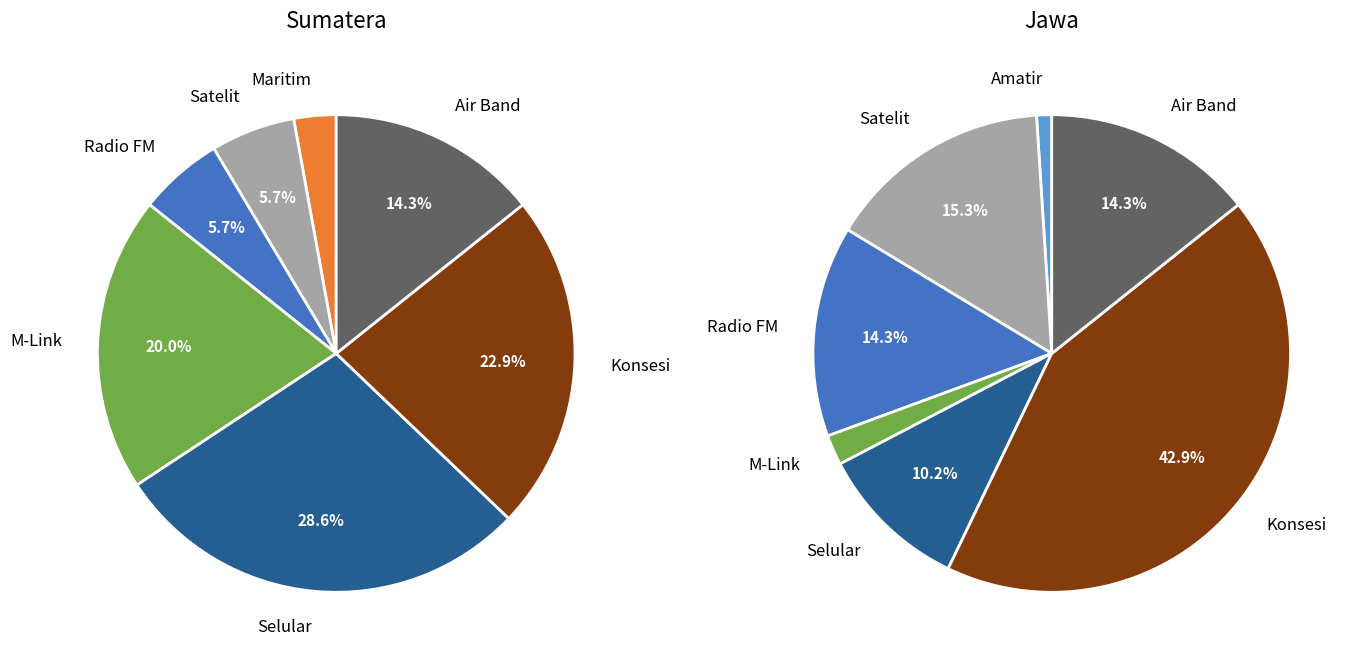

What is the spread (max minus min) of values at 4?

12